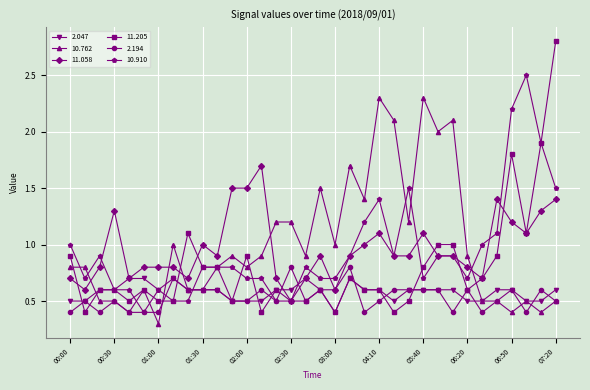

List the series in order of their peak value, lowest first.

2.047, 2.194, 11.058, 10.762, 10.910, 11.205